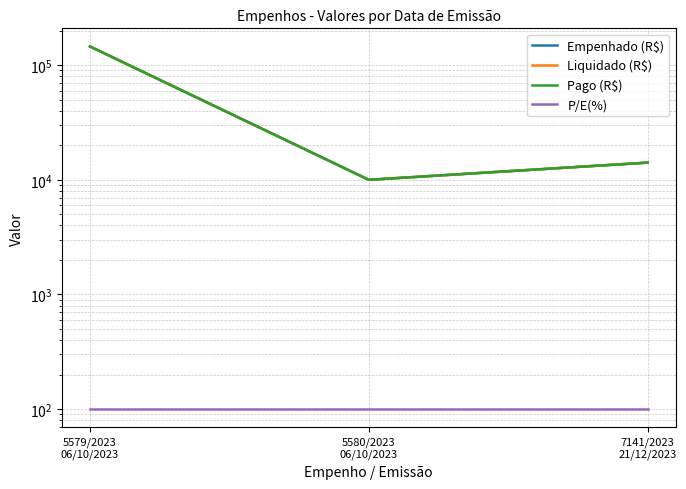

Between 5579/2023
06/10/2023 and 7141/2023
21/12/2023, which series saw the biggest shift?

Empenhado (R$)